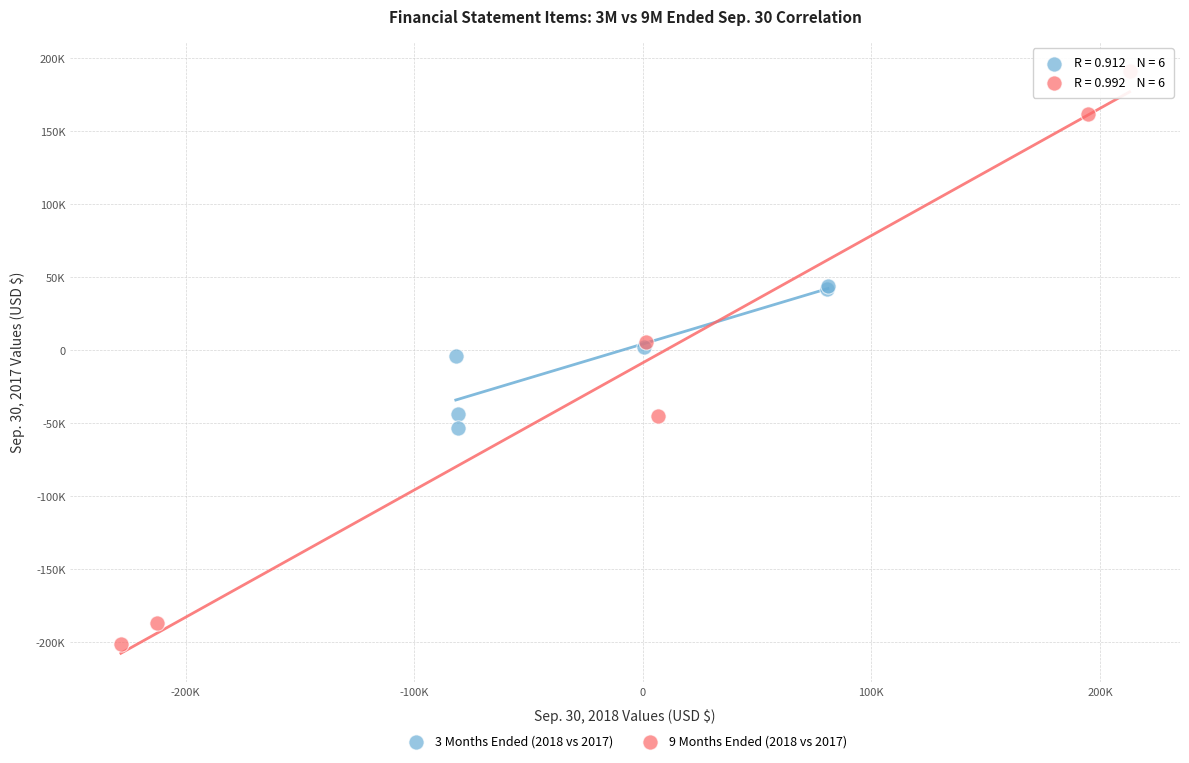

What are all the series names shown in the legend?

3 Months Ended (2018 vs 2017), 9 Months Ended (2018 vs 2017)